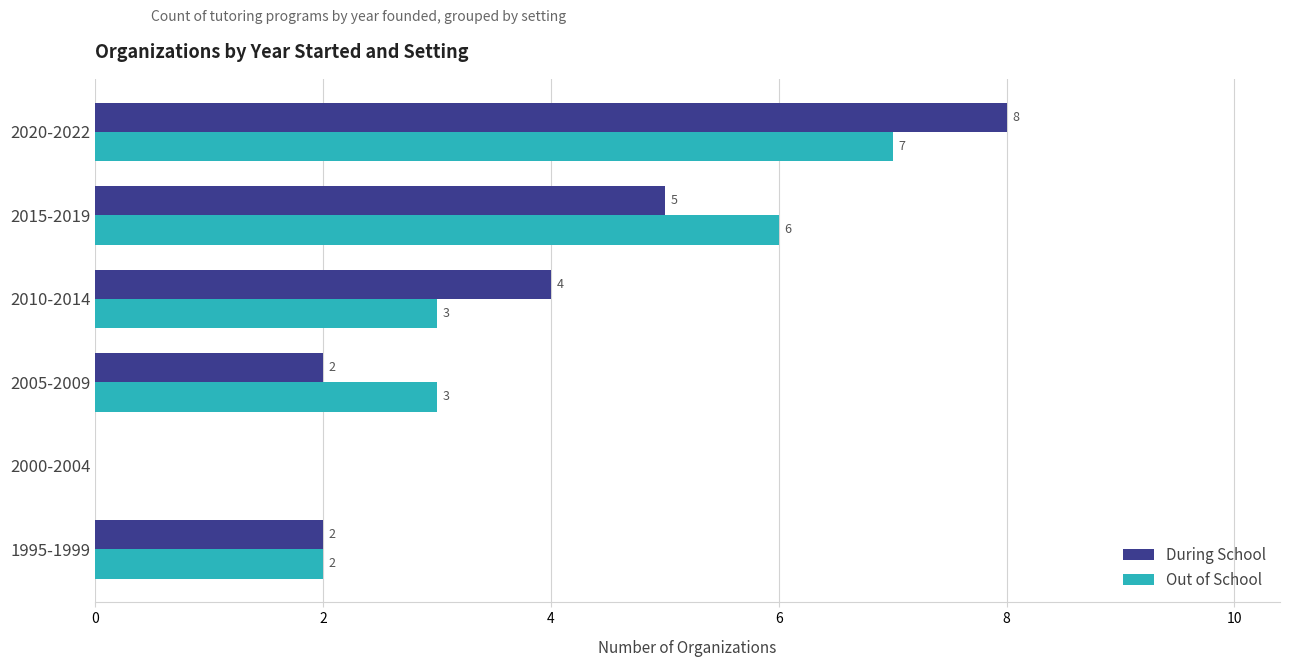

What is the sum of all During School values?

21